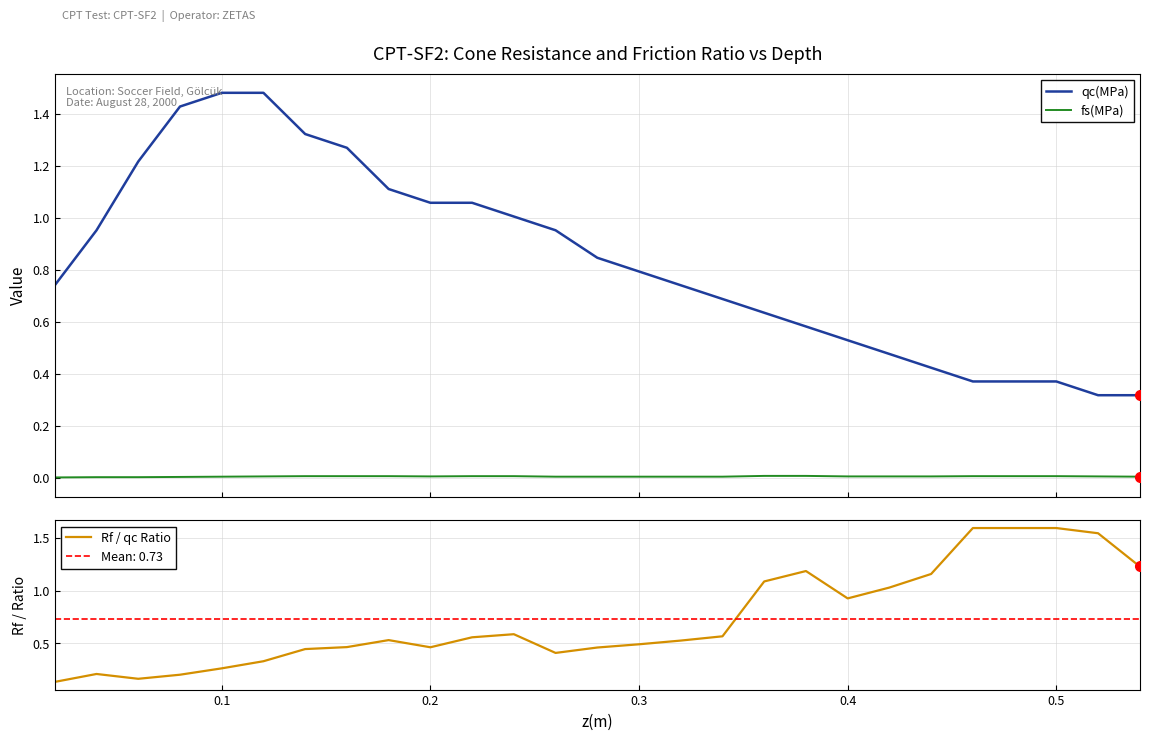

Reading left to right, transcribe all the data shown in this chart.

qc(MPa): 0.7	1.0	1.2	1.4	1.5	1.5	1.3	1.3	1.1	1.1	1.1	1.0	1.0	0.8	0.8	0.7	0.7	0.6	0.6	0.5	0.5	0.4	0.4	0.4	0.4	0.3	0.3
fs(MPa): 0.0	0.0	0.0	0.0	0.0	0.0	0.0	0.0	0.0	0.0	0.0	0.0	0.0	0.0	0.0	0.0	0.0	0.0	0.0	0.0	0.0	0.0	0.0	0.0	0.0	0.0	0.0
Rf / qc Ratio: 0.1	0.2	0.2	0.2	0.3	0.3	0.4	0.5	0.5	0.5	0.6	0.6	0.4	0.5	0.5	0.5	0.6	1.1	1.2	0.9	1.0	1.2	1.6	1.6	1.6	1.5	1.2